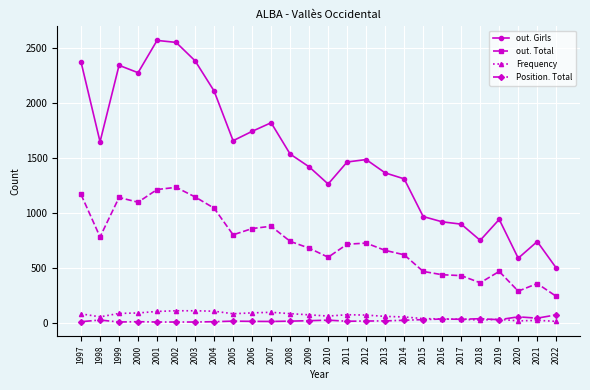

What is the value of the out. Total point at the 17th from the left?

661